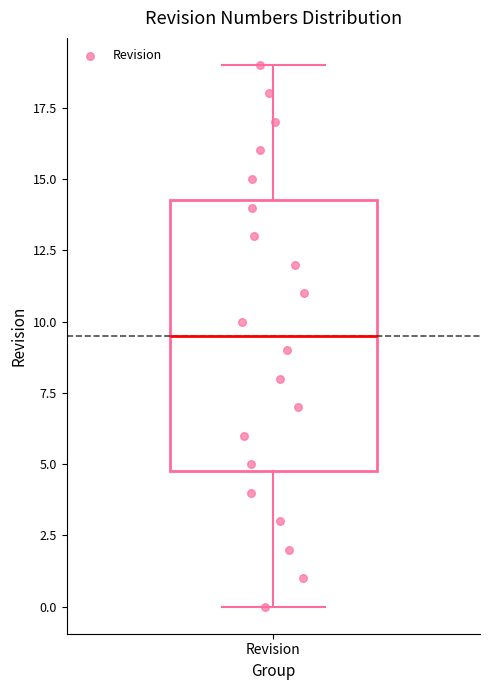

Where is the upper edge of the box for Revision on the y-axis? The values are not printed on the chart, so give them approximately, as read against the axis.

14.5